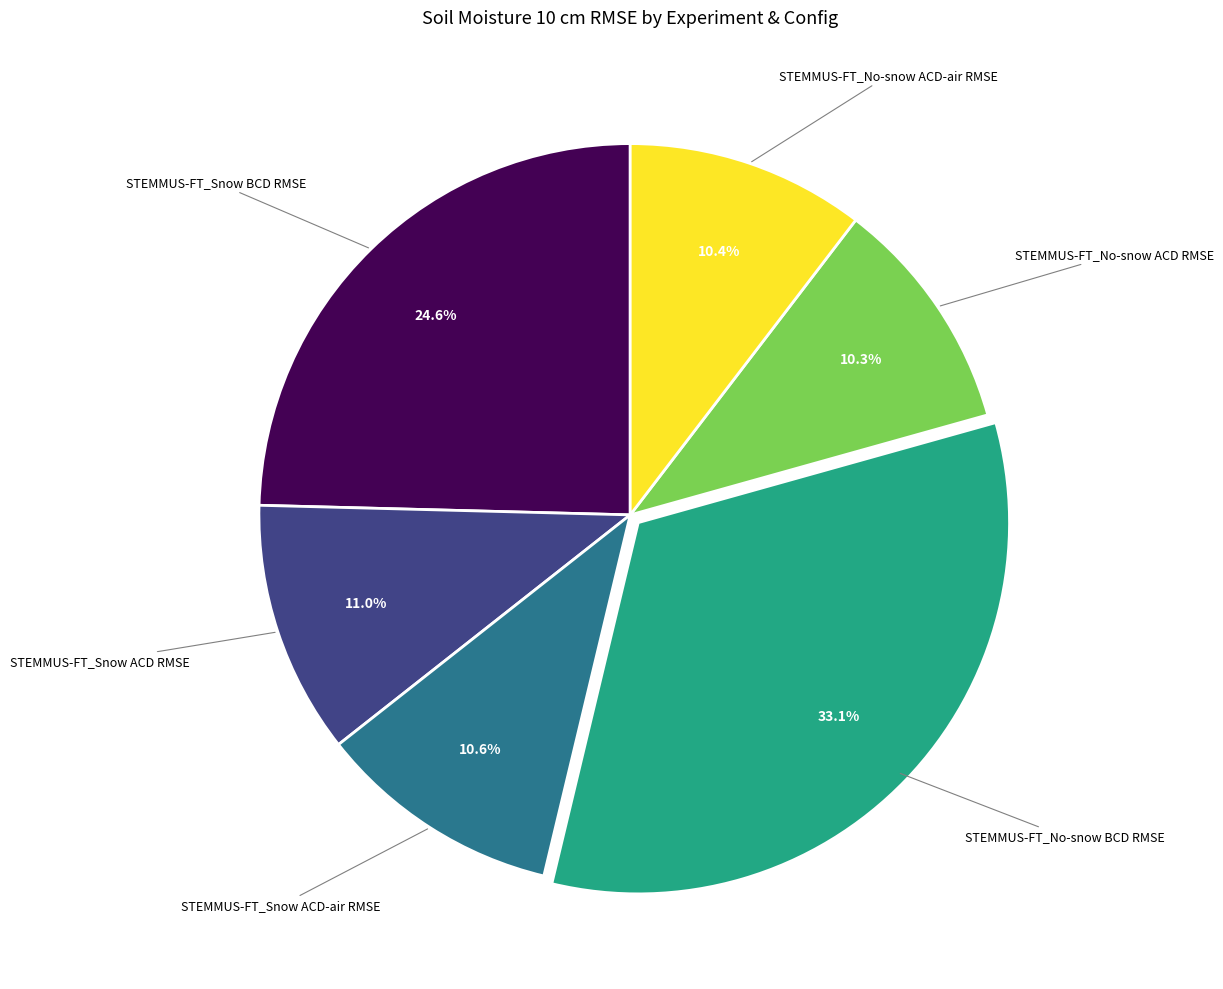

To the nearest percent, what is the combined percentage of STEMMUS-FT_Snow ACD RMSE and STEMMUS-FT_Snow BCD RMSE?

36%